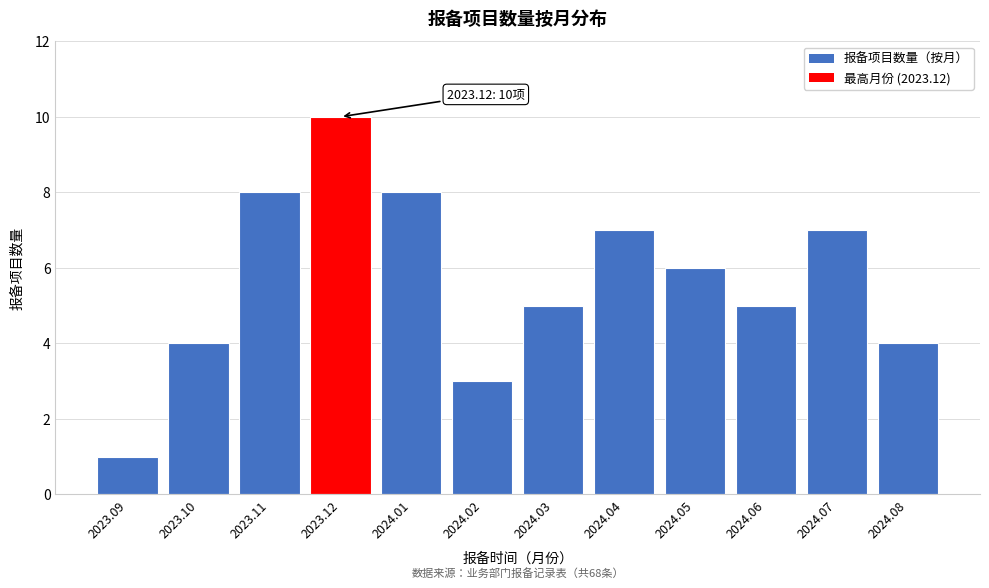

Reading left to right, extract all data points from this chart.

1	4	8	10	8	3	5	7	6	5	7	4